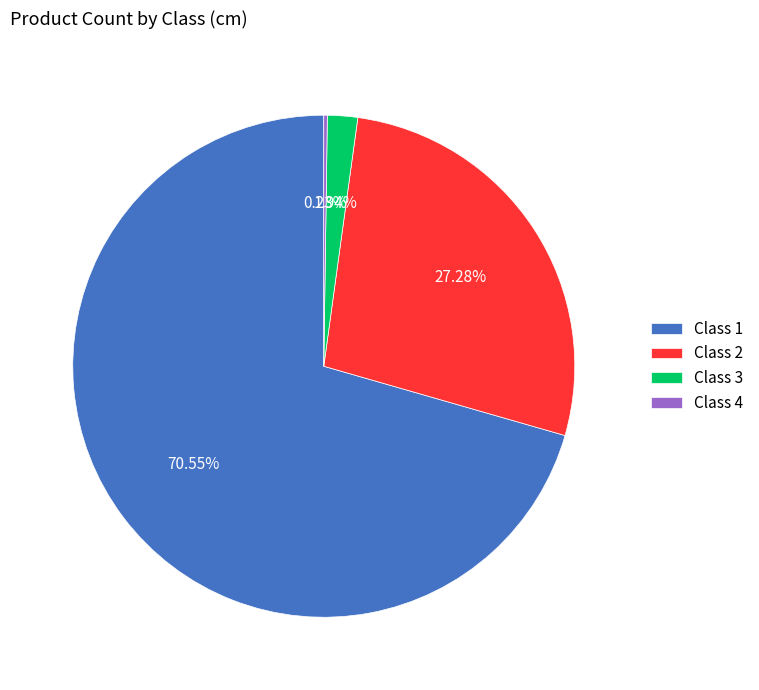

Does any single category account for the majority?

Yes